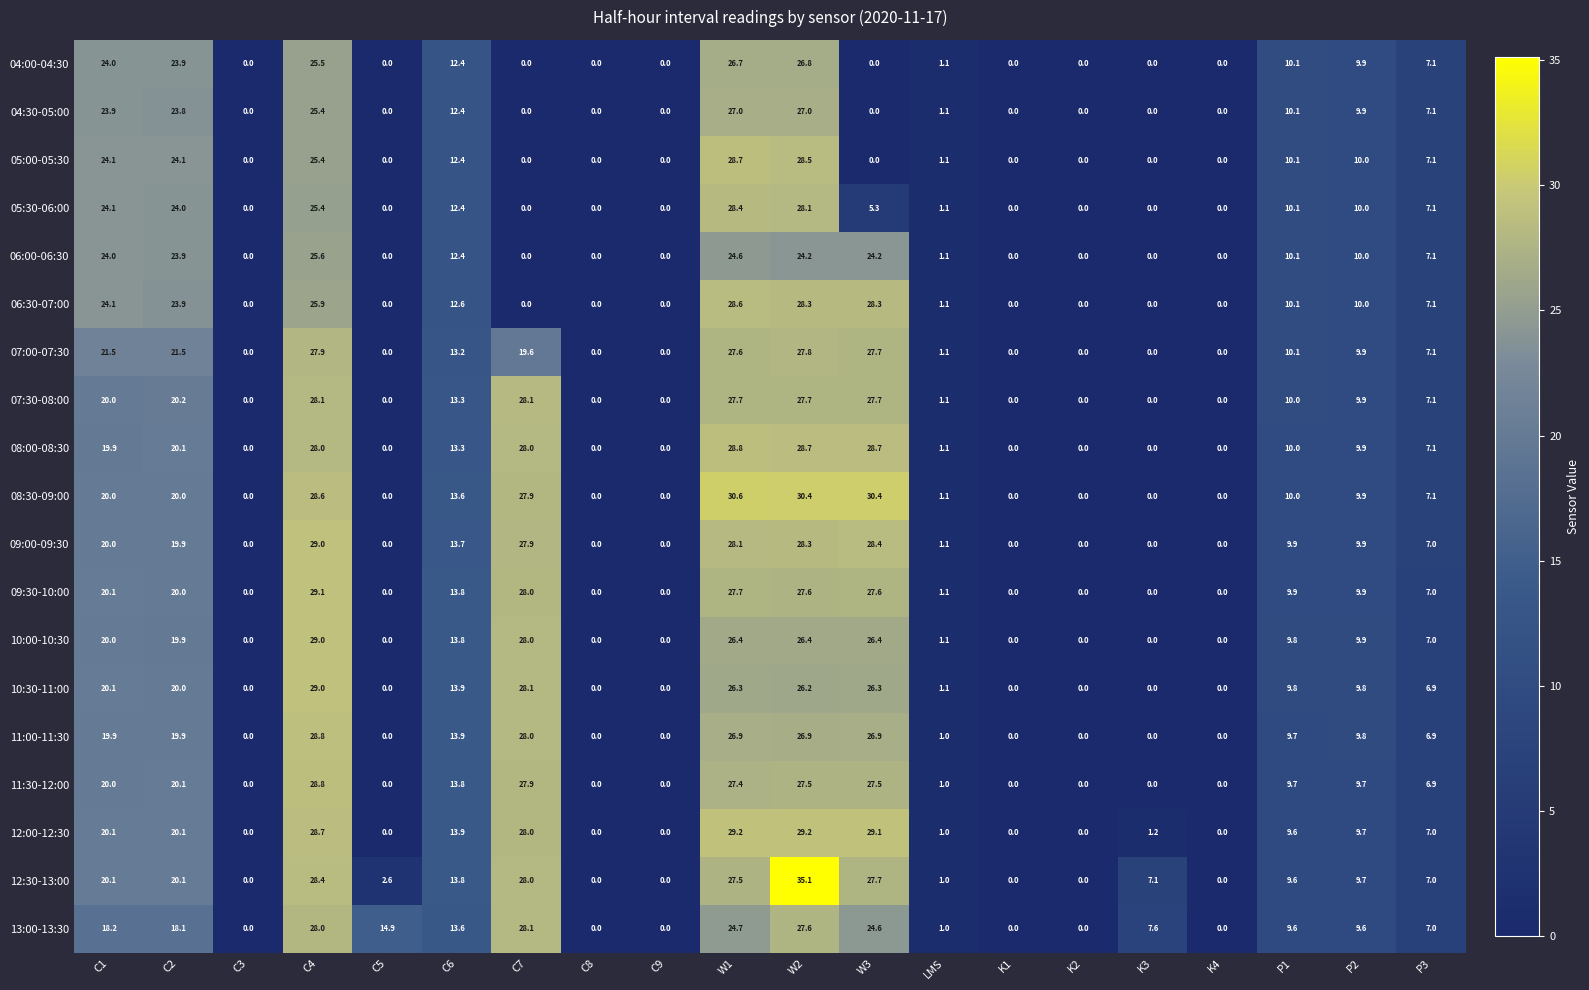

Which series has the largest range (max minus min)?

12:30-13:00